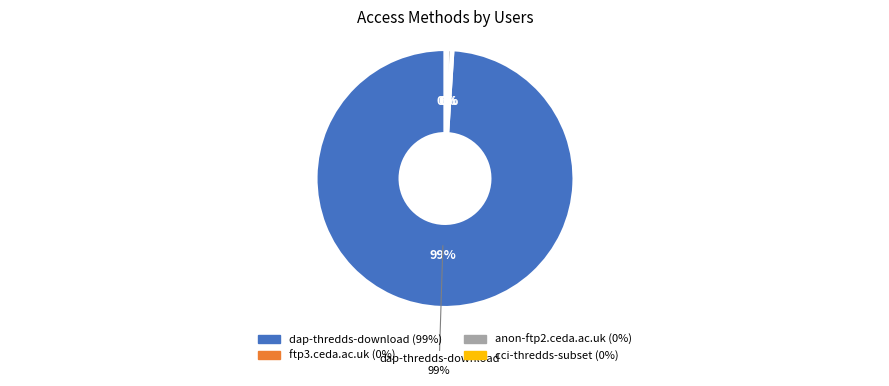

To the nearest percent, what is the difference between the largest and smallest slice percentages?

99%